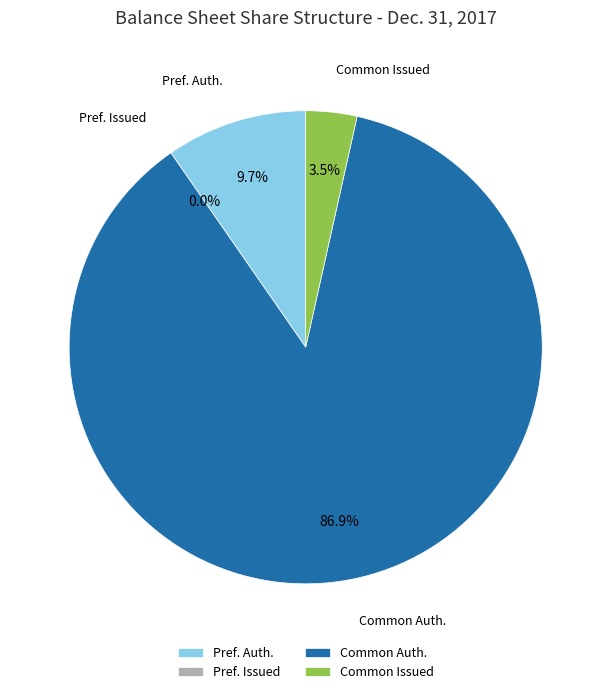

Rank the categories by value from lowest to highest.

Preferred Stock, shares issued, Common stock, shares issued, Preferred Stock, shares authorized, Common Stock, shares authorized